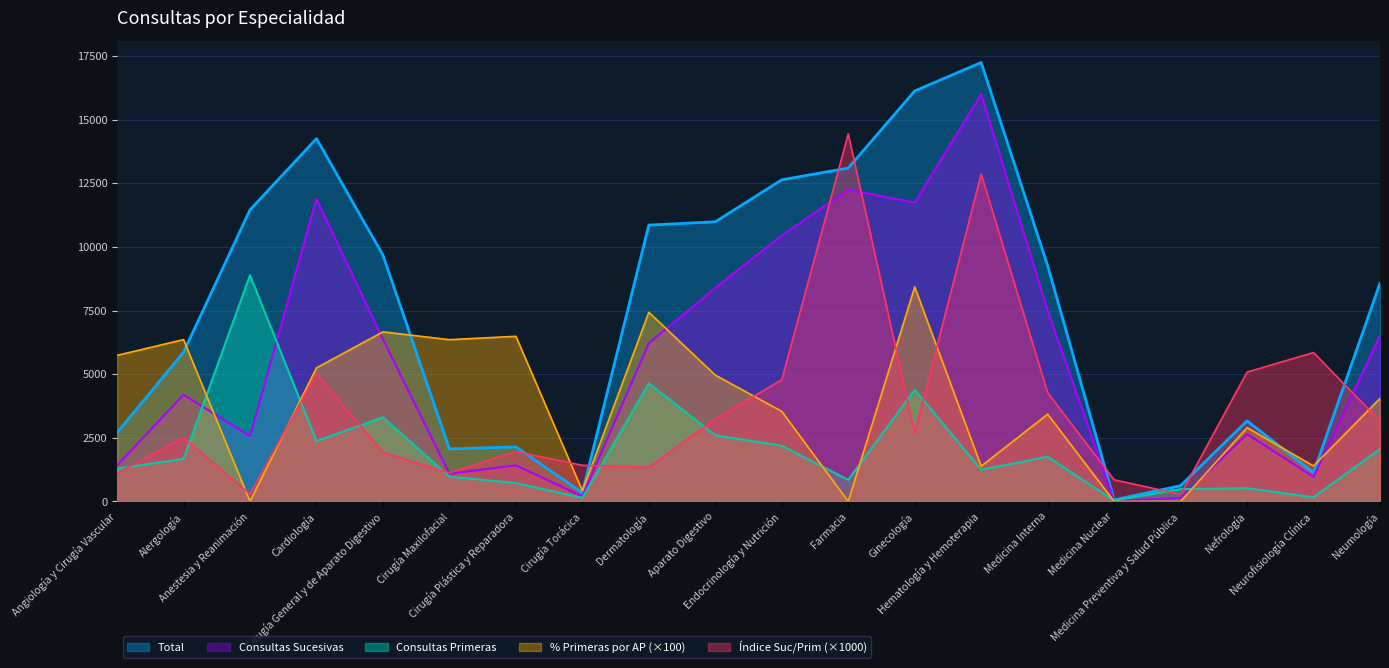

True or false: Total has a value of 342.8 at Medicina Preventiva y Salud Pública.

False